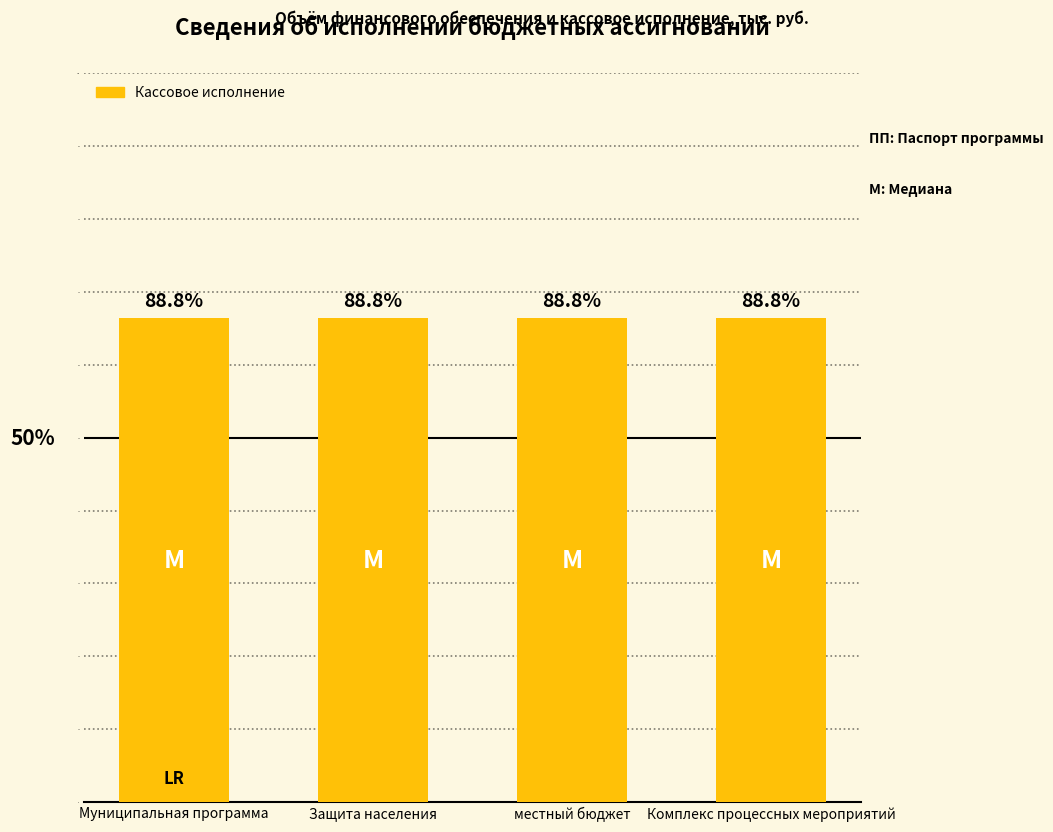

What position from the right is Комплекс процессных мероприятий?

1